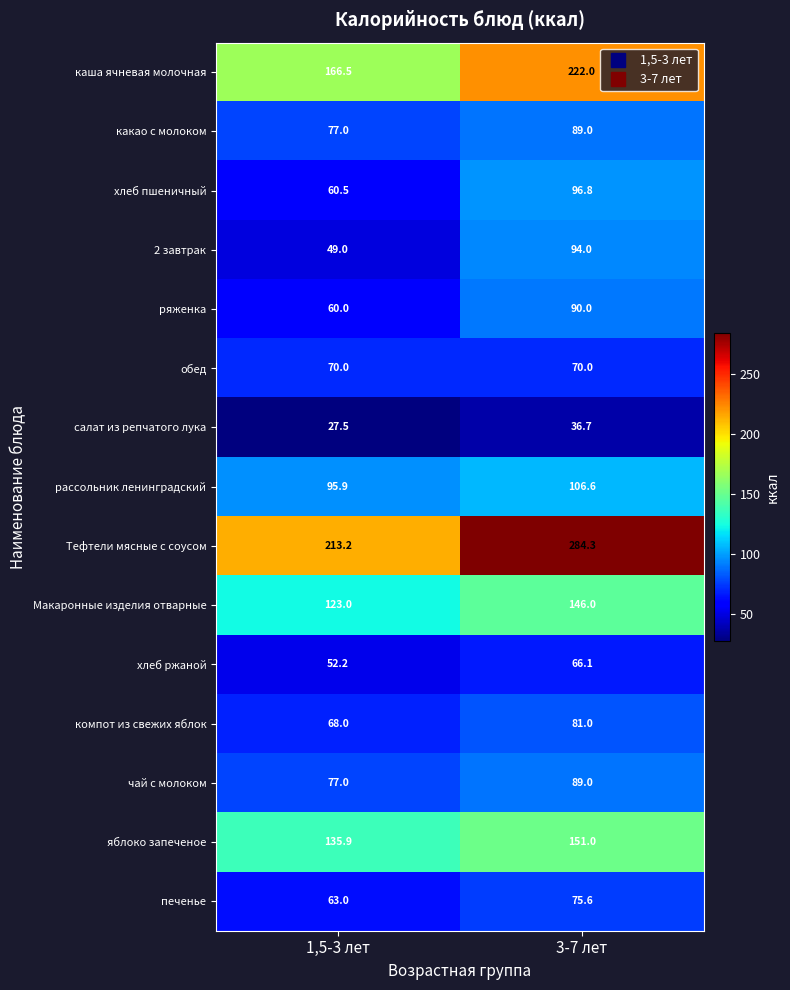

True or false: Тефтели мясные с соусом has a value of 115.3 at 1,5-3 лет.

False